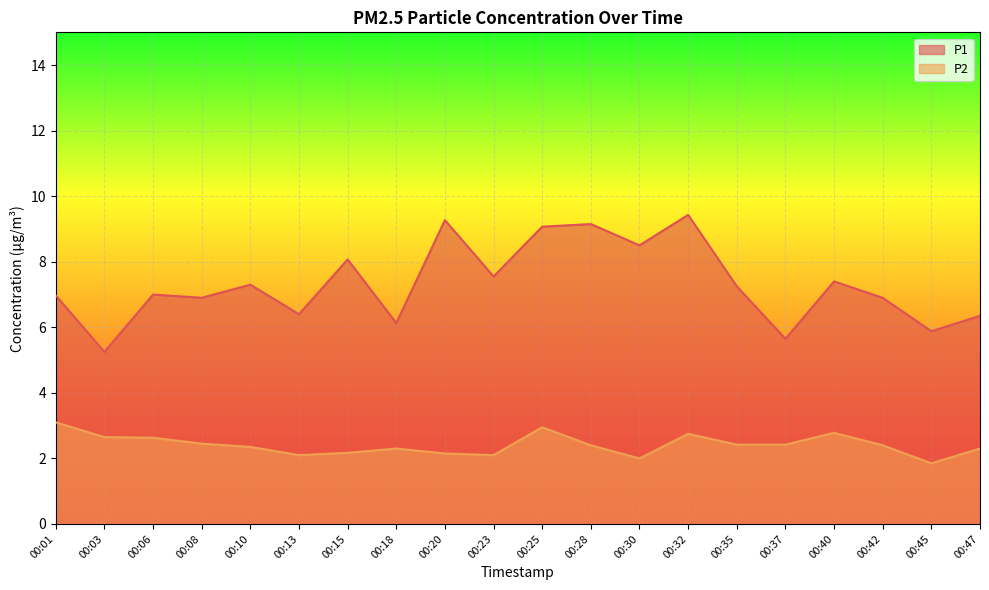

What is the difference between the maximum and second lowest values in the P1 series?

3.8